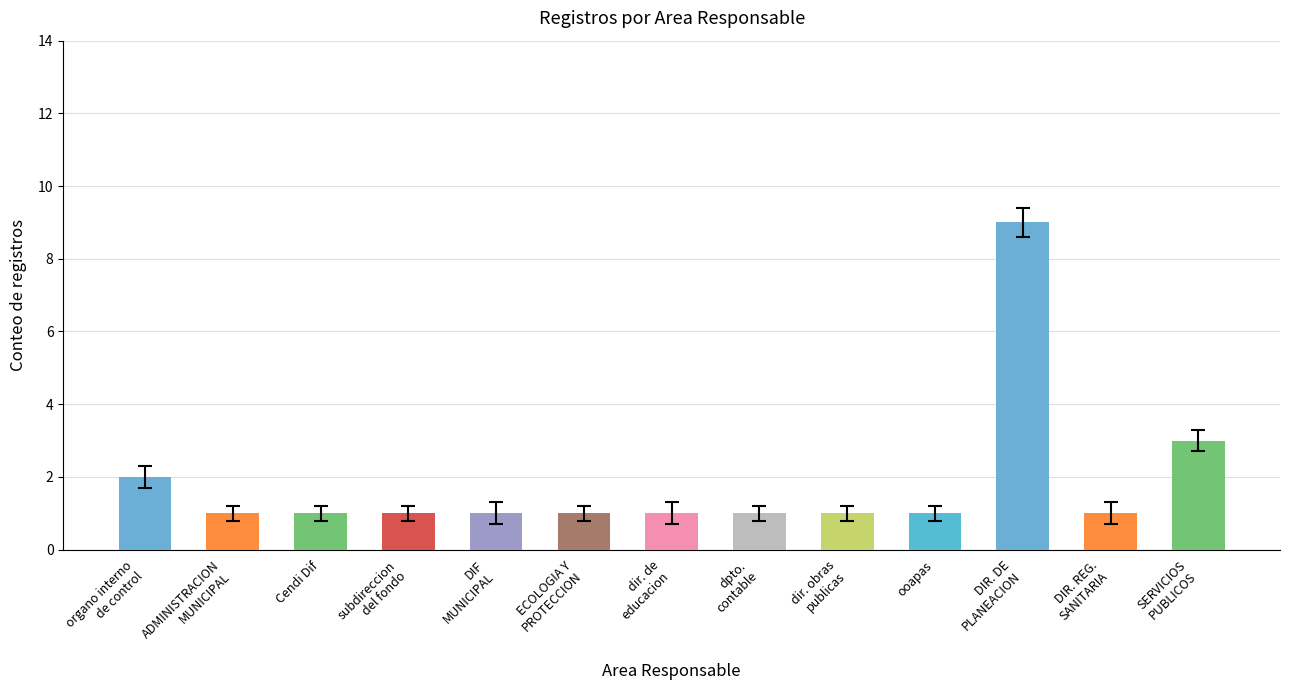

What is the difference between the maximum and second lowest values?

8